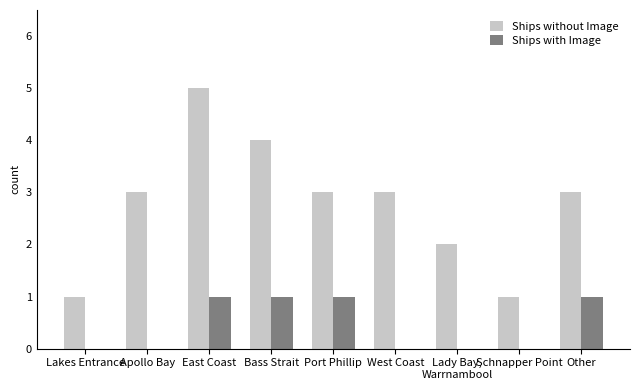

What is the sum of the Ships without Image values at Schnapper Point and East Coast?

6